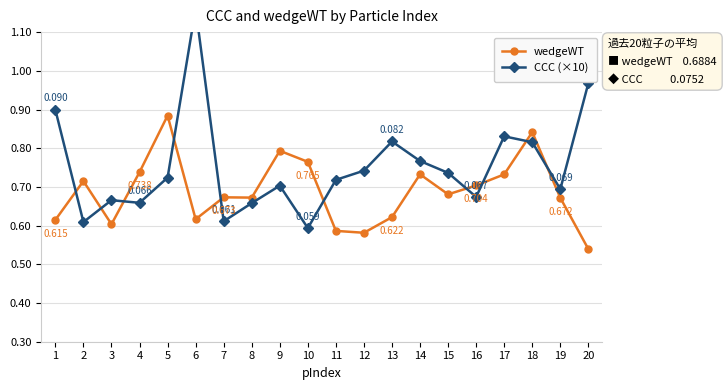

What is the value of the CCC (×10) point at the 13th from the left?

0.8